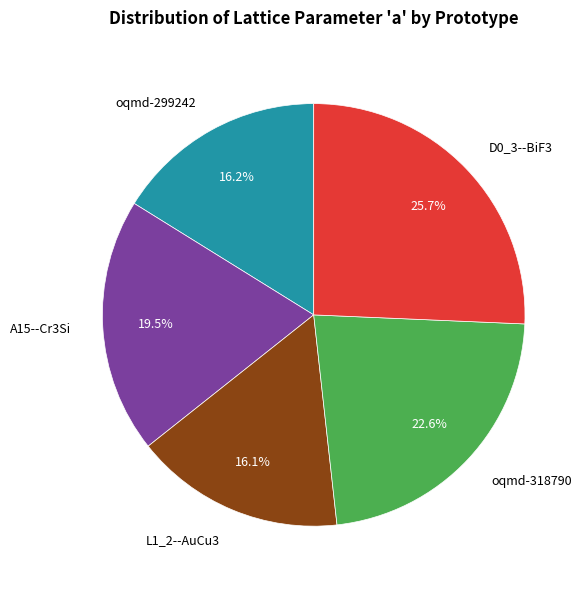

Approximately how many times larger is the value at D0_3--BiF3 compared to oqmd-318790?

1.1